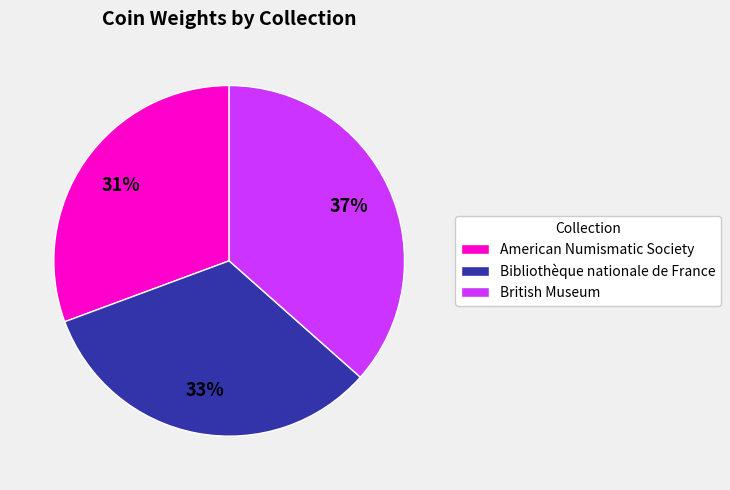

Is British Museum the majority of the pie?

No